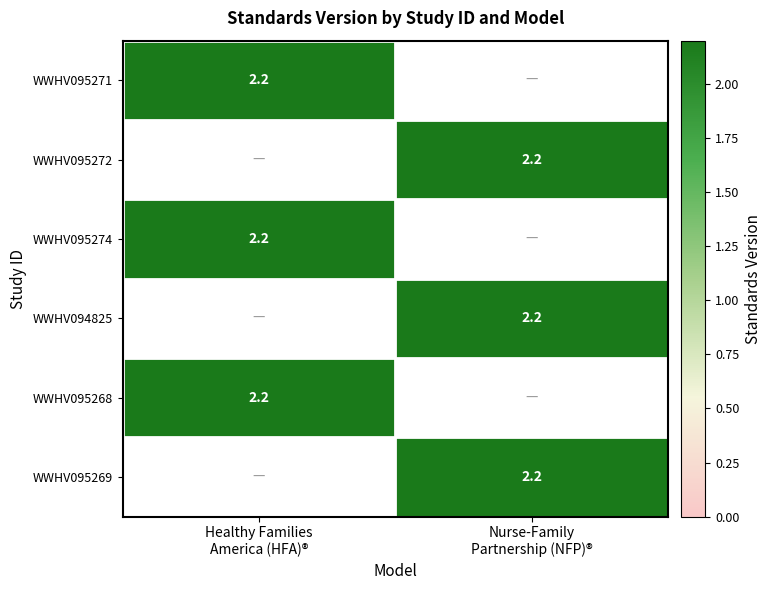

List the labels in order of WWHV095272 value, smallest first.

Healthy Families America (HFA)®, Nurse-Family Partnership (NFP)®